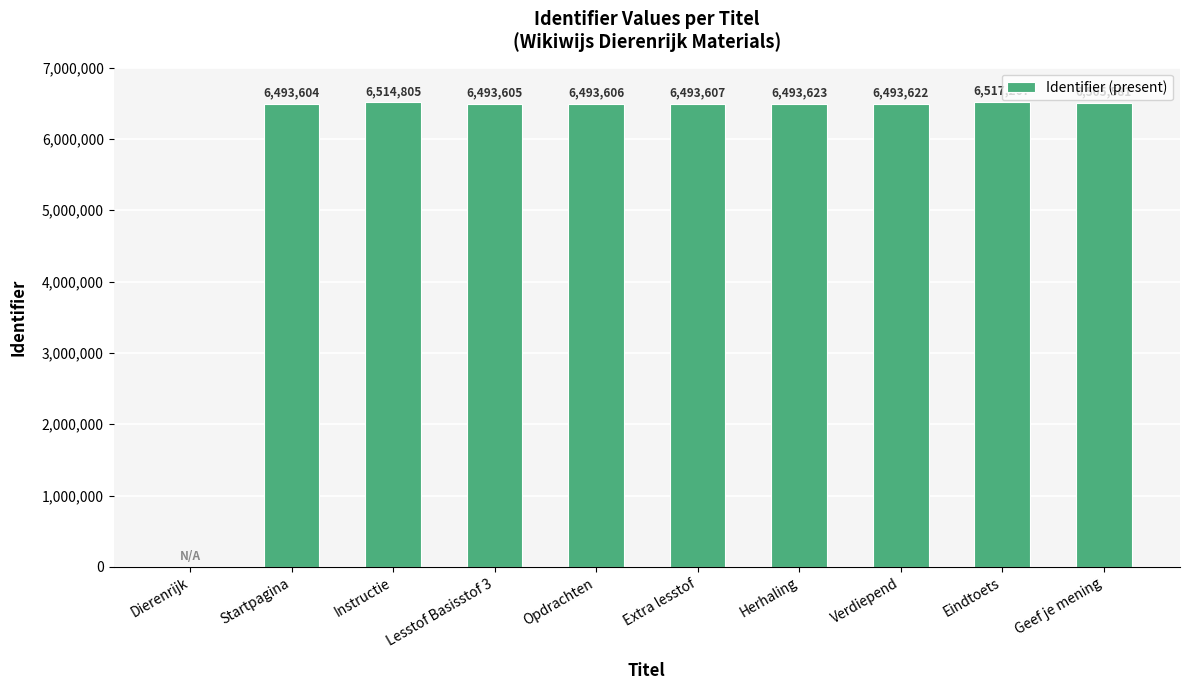

Which category has the highest value across all series?

Eindtoets